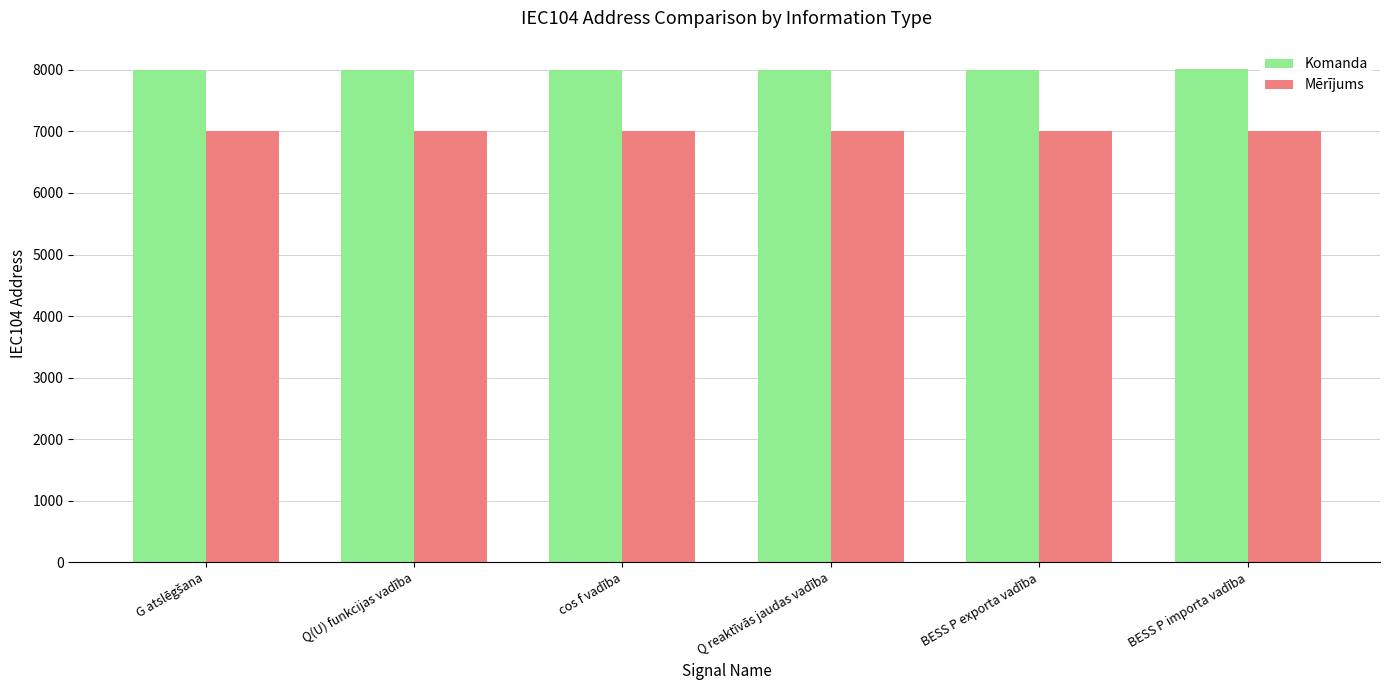

Read the Mērījums value at cos f vadība.

7003